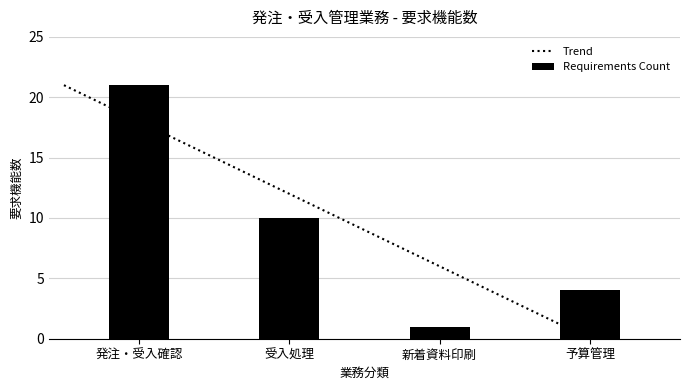

Between 新着資料印刷 and 受入処理, which is larger?

受入処理